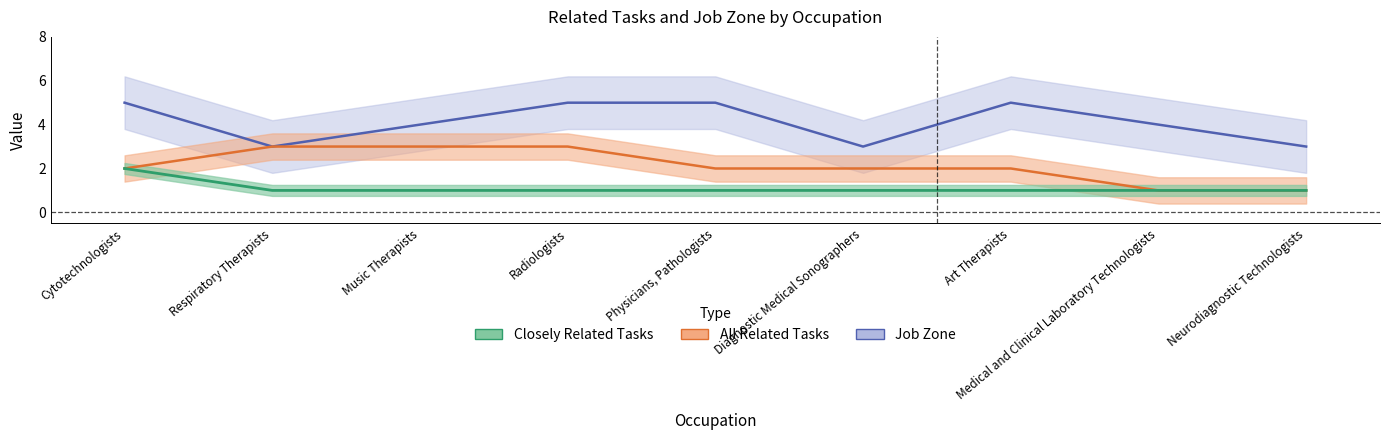

Is the value of Job Zone at Respiratory Therapists greater than the value of All Related Tasks at Respiratory Therapists?

No